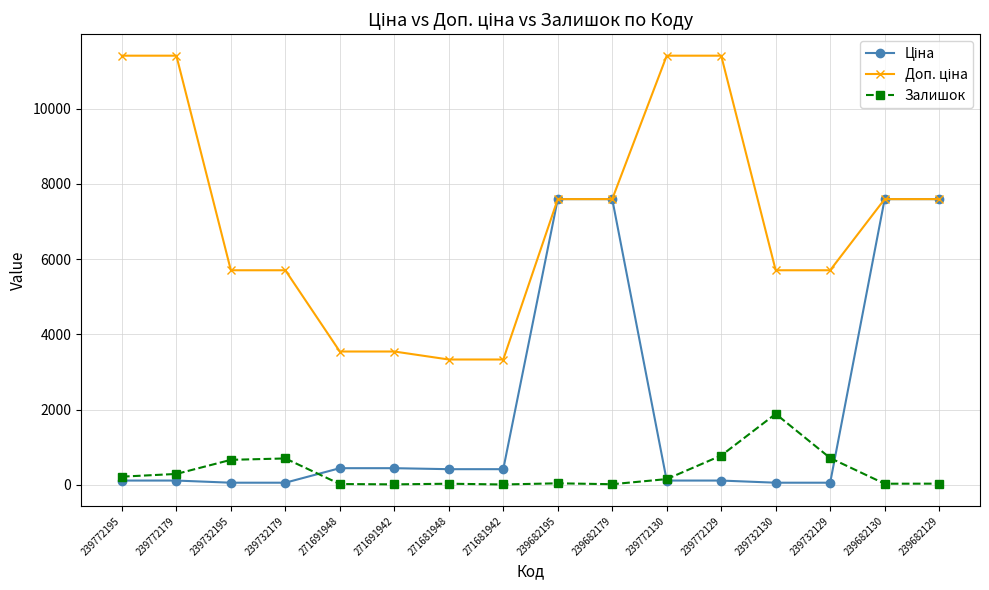

At which label does Залишок first exceed 153?

239772195